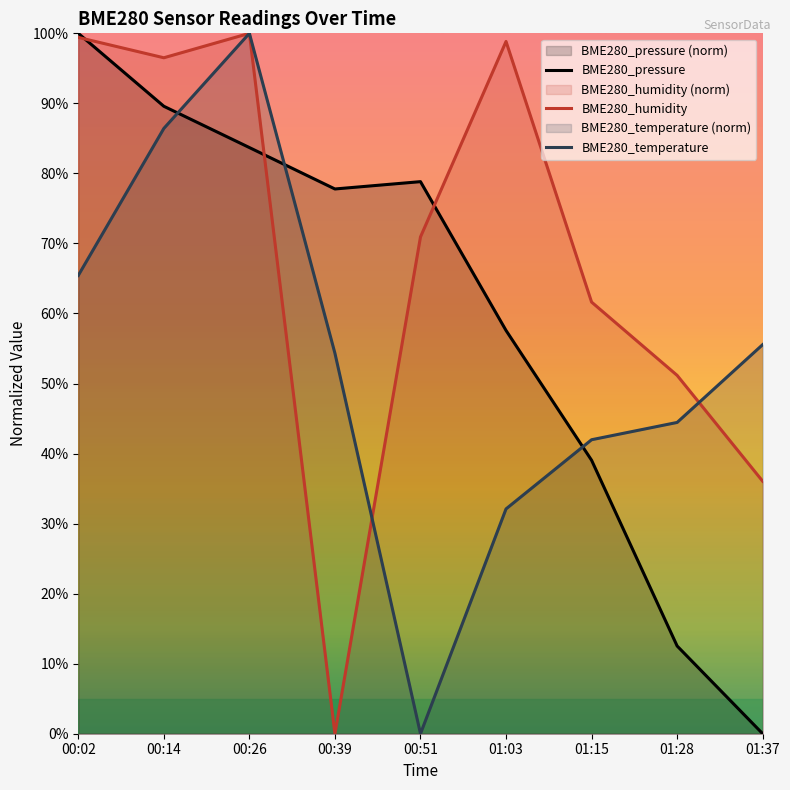

Reading left to right, what are all the values shown in this chart?

BME280_pressure: 00:02=100.0	00:14=89.6	00:26=83.7	00:39=77.8	00:51=78.8	01:03=57.6	01:15=39.0	01:28=12.5	01:37=0.0
BME280_humidity: 00:02=99.4	00:14=96.5	00:26=100.0	00:39=0.0	00:51=70.9	01:03=98.8	01:15=61.6	01:28=51.2	01:37=36.0
BME280_temperature: 00:02=65.4	00:14=86.4	00:26=100.0	00:39=54.3	00:51=0.0	01:03=32.1	01:15=42.0	01:28=44.4	01:37=55.6